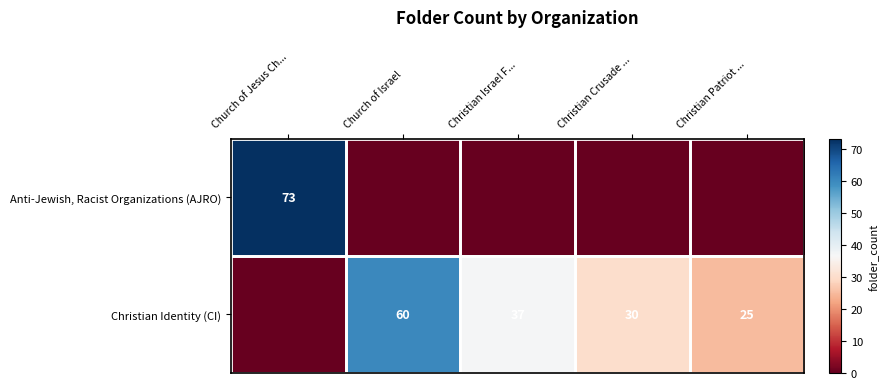

The Christian Identity (CI) series shows 37 at Christian Israel F.... True or false?

True